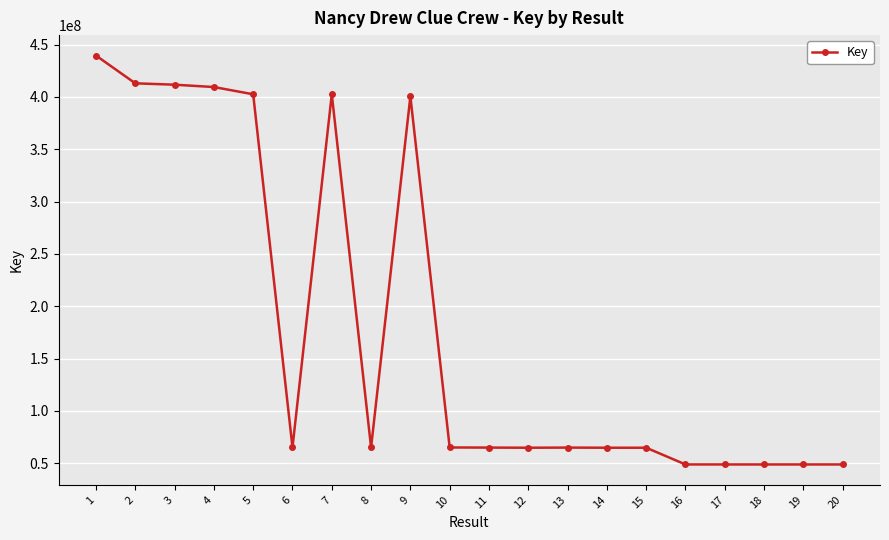

What is the value of the 18th point from the left?

48764462